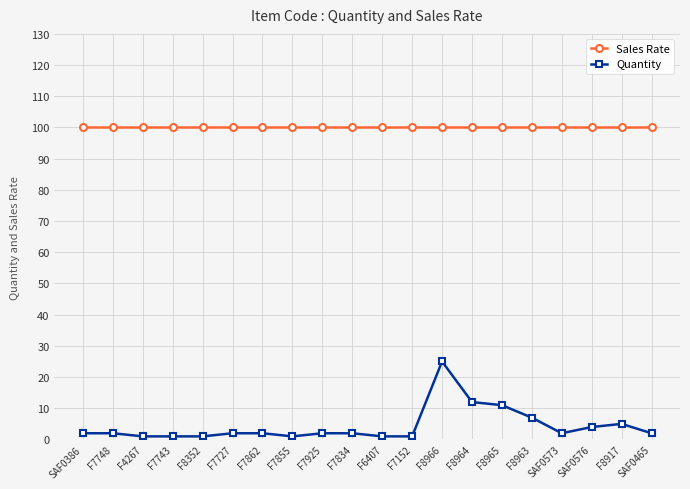

At which category is the sum across all series the highest?

F8966